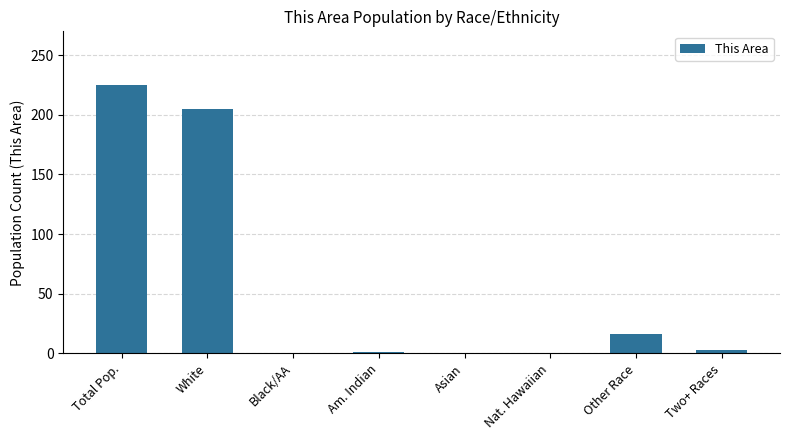

What is the change in value from White to Asian?

-205